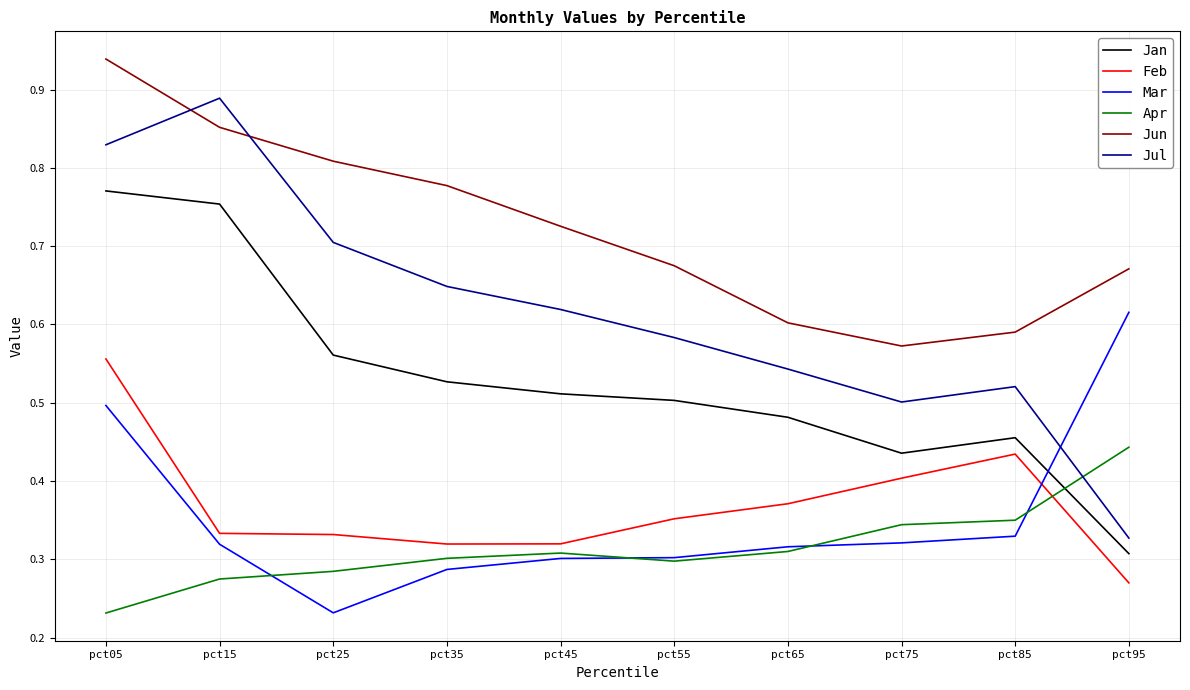

Which series has the largest range (max minus min)?

Jul